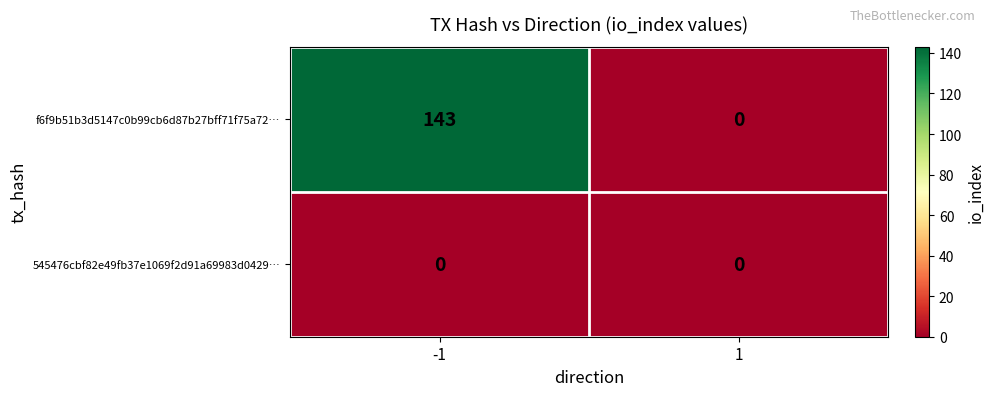

Between -1 and 1, which series saw the biggest shift?

f6f9b51b3d5147c0b99cb6d87b27bff71f75a72…